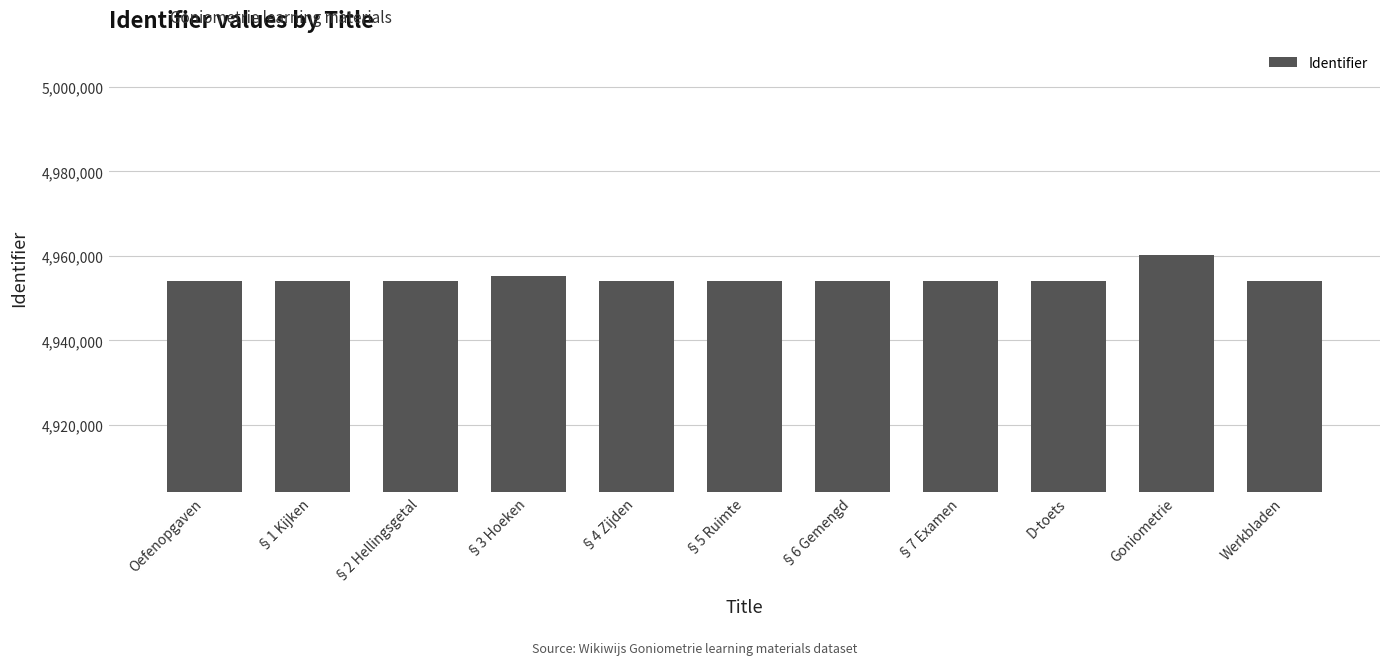

The value at §6 Gemengd is 4954122. True or false?

True